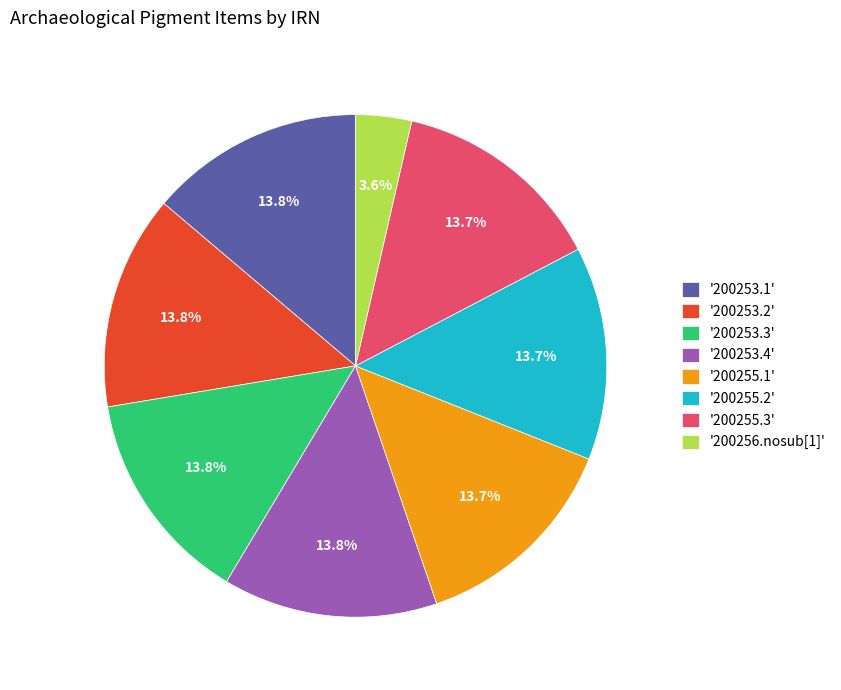

What is the smallest slice in the pie chart?

'200256.nosub[1]'